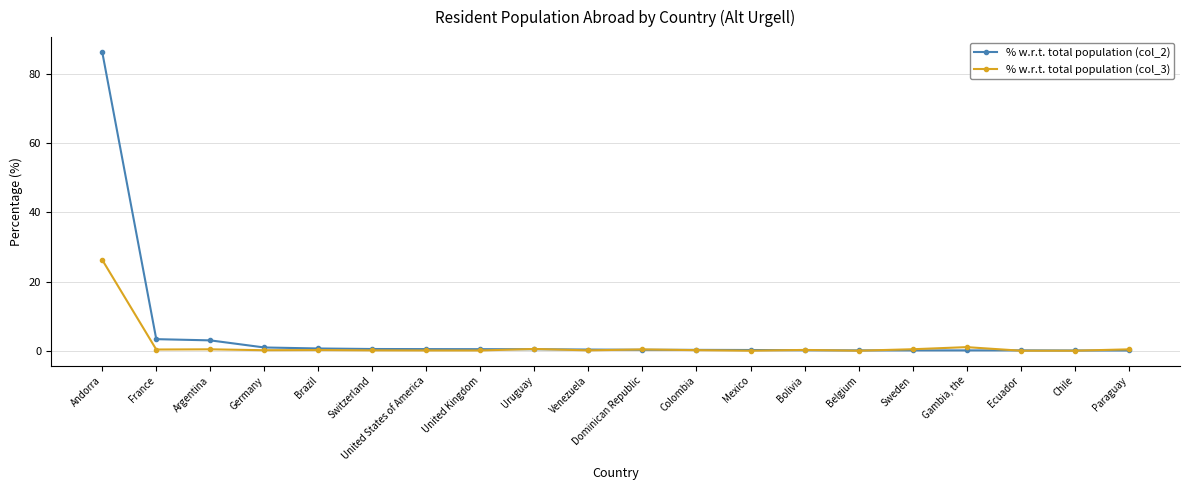

At which category does the chart reach its peak across all series?

Andorra